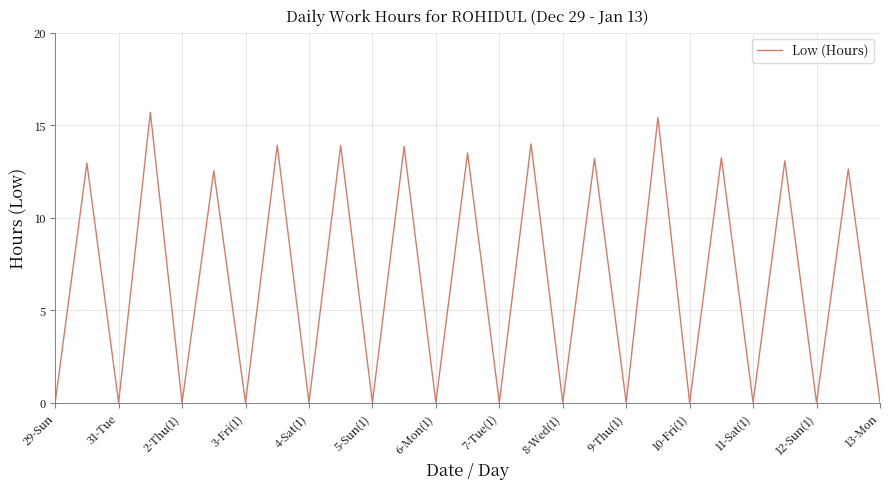

What is the difference between the maximum and minimum values?

15.7